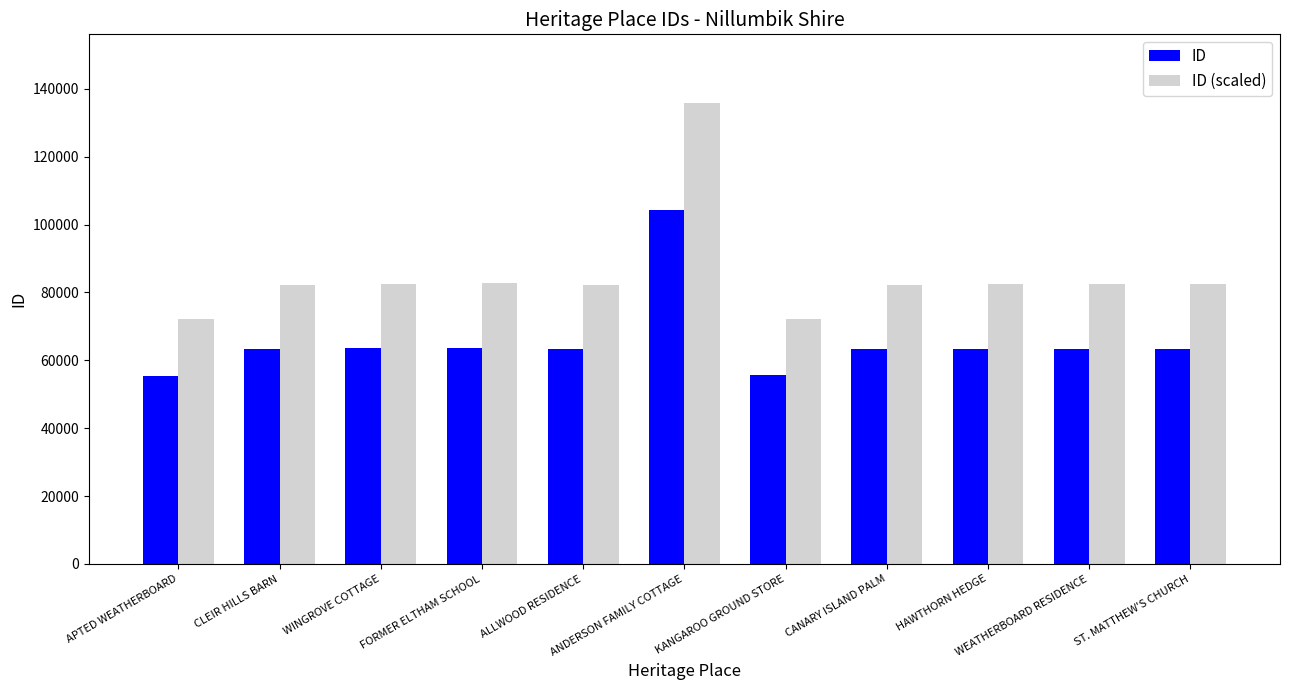

True or false: ID (scaled) has a value of 82195.1 at ALLWOOD RESIDENCE.

True